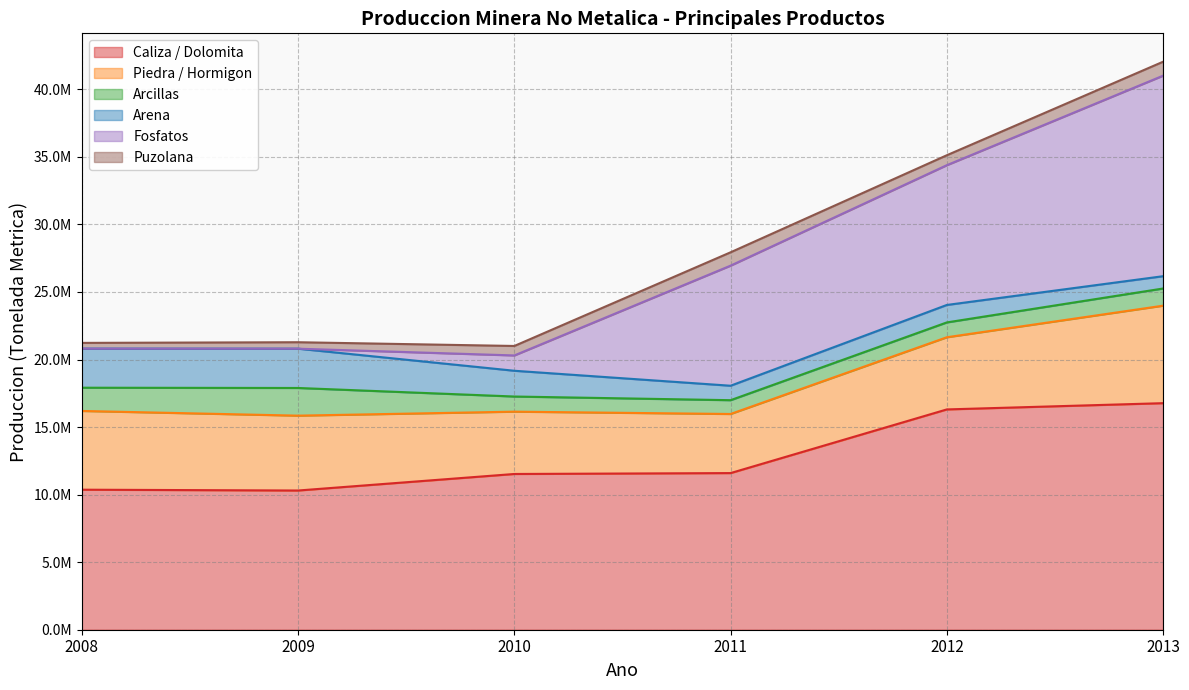

How many data points in Fosfatos are less than 8889295?

3